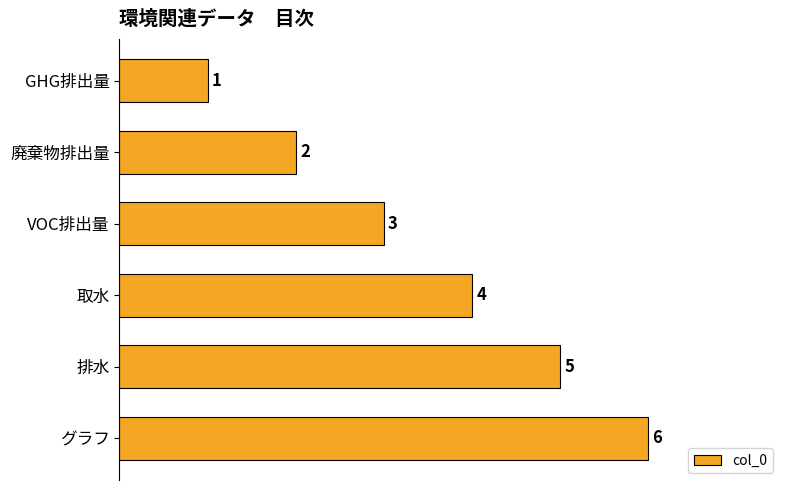

What is the value of the 1st bar from the top?

1